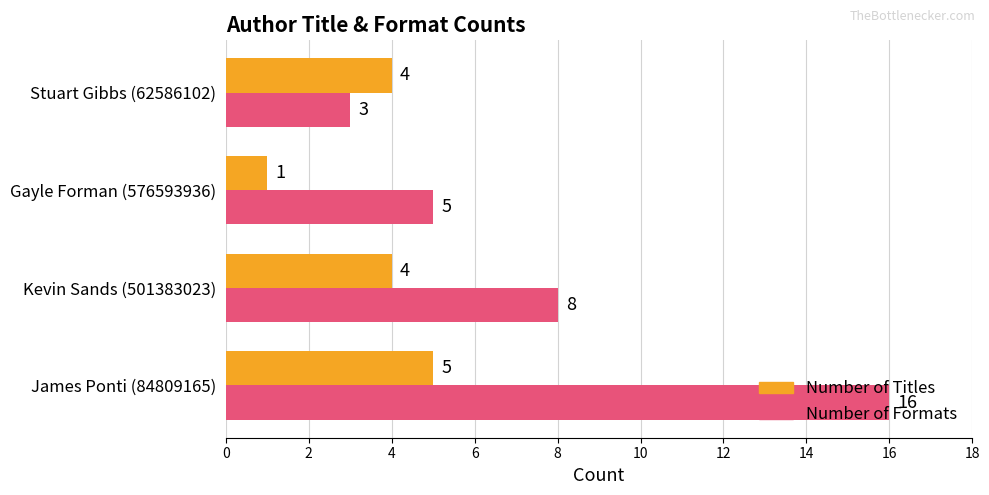

Which series has the largest range (max minus min)?

Number of Formats